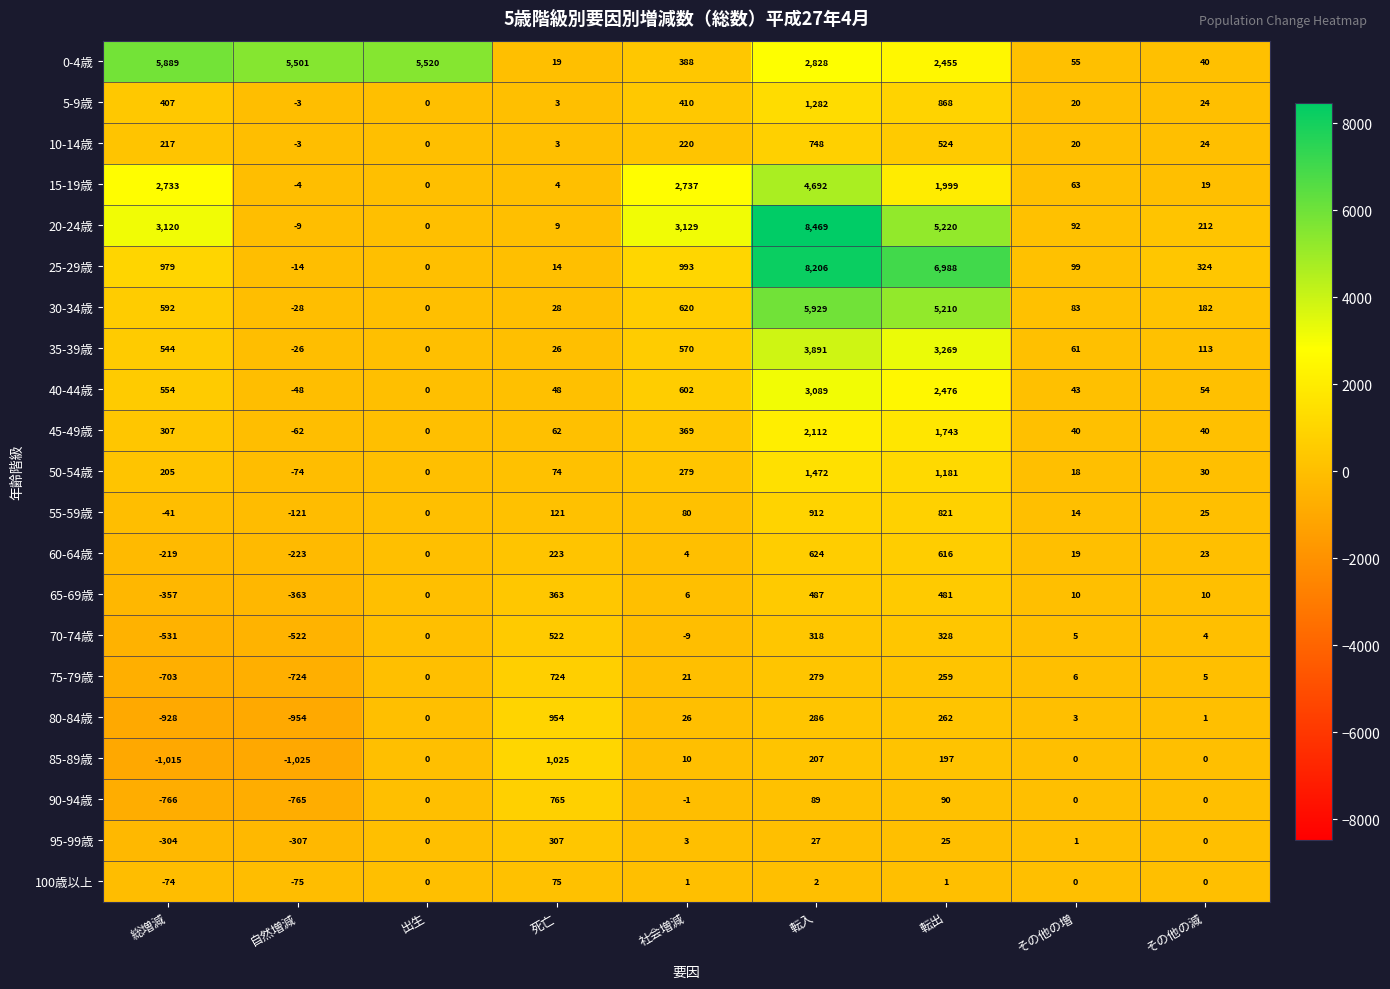

What is the total value across all series at その他の増?

652